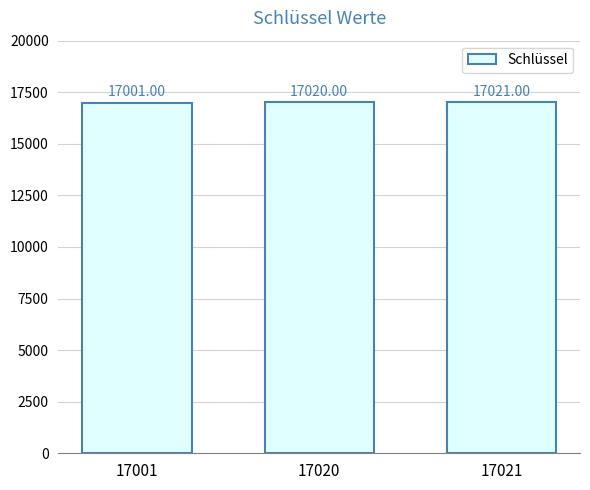

What is the change in value from 17001 to 17020?

+19